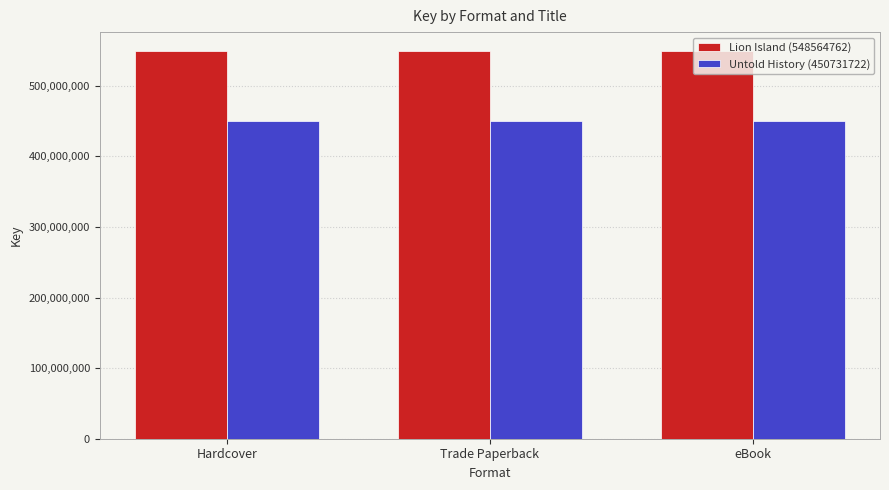

What is the label of the 1st bar from the left?

Hardcover